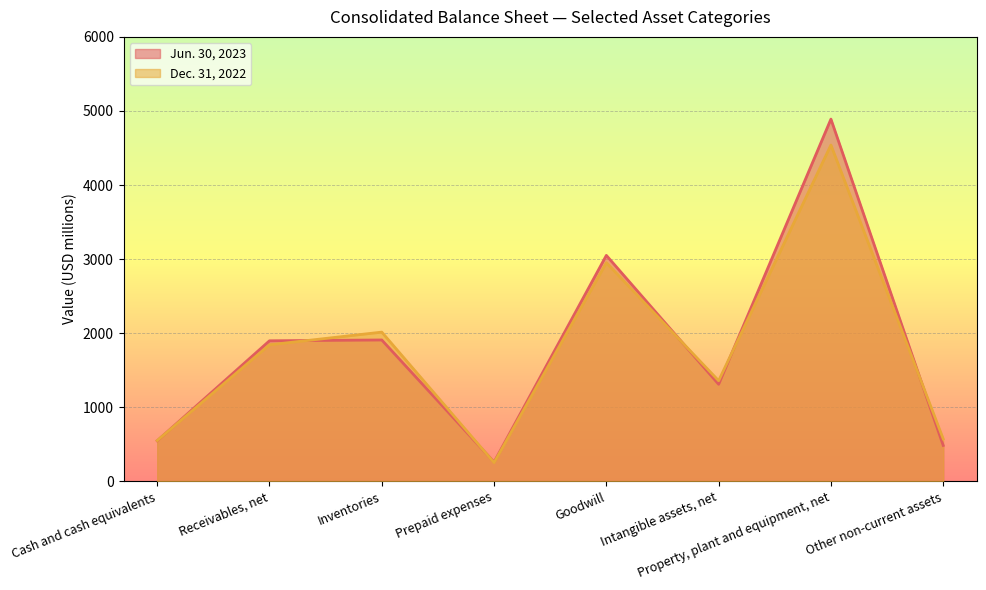

In Jun. 30, 2023, how many points are higher than both neighbors (excluding endpoints)?

3